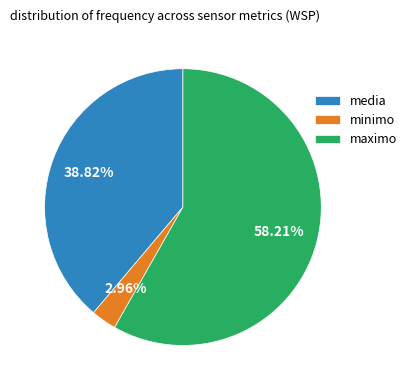

Combined, do minimo and maximo account for over 50%?

Yes